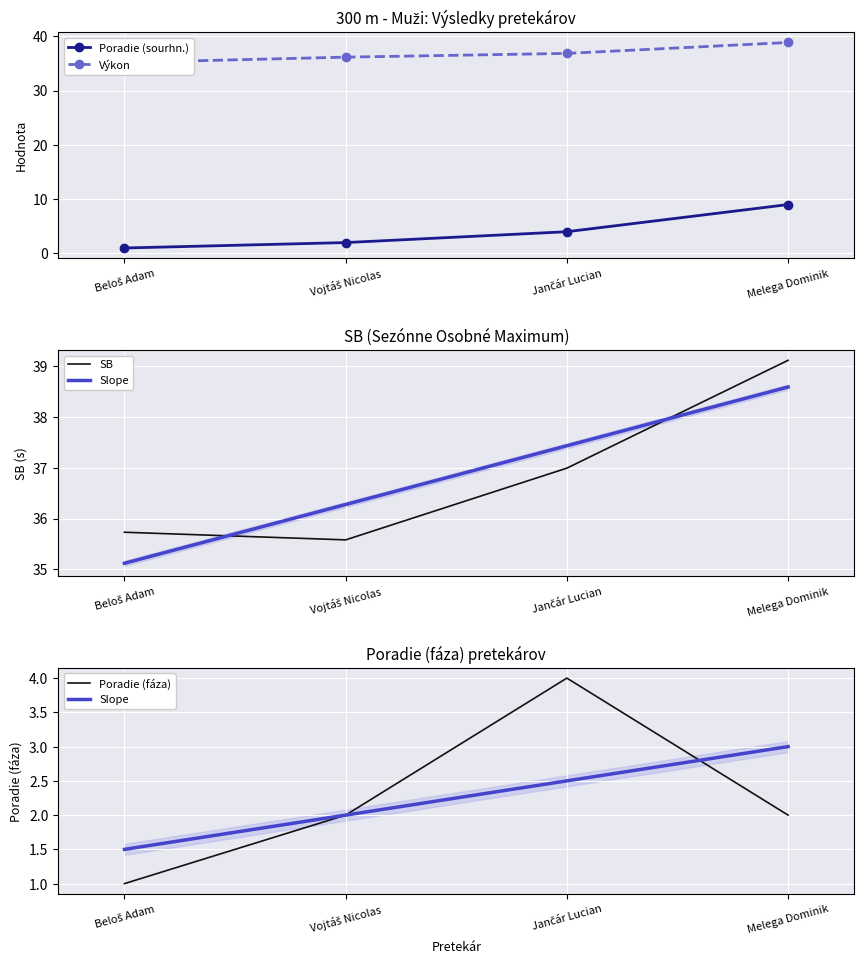

In SB, how many points are lower than both neighbors (excluding endpoints)?

1